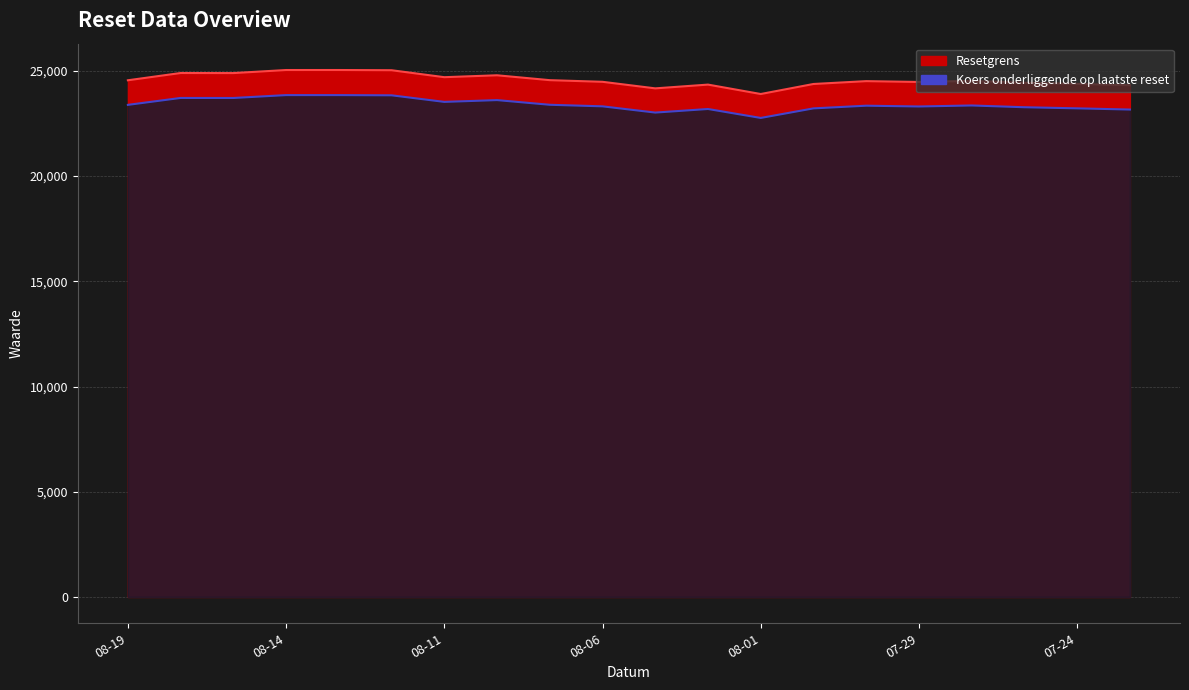

How many values in the Resetgrens series exceed 24524?

10